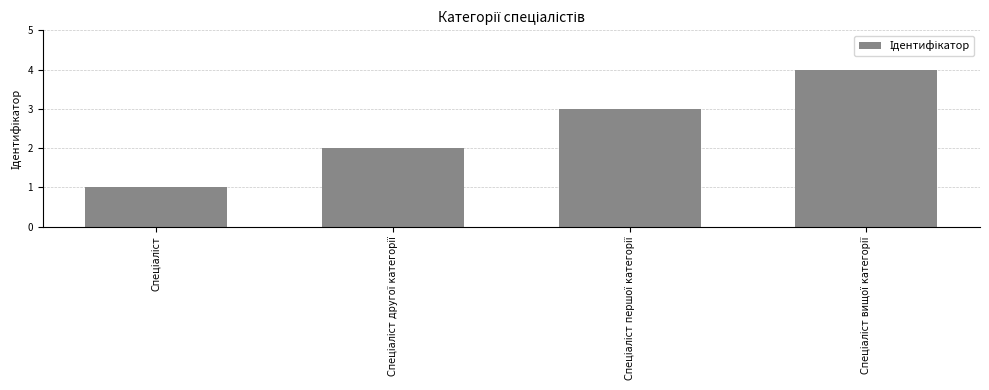

What is the maximum value shown in the chart?

4